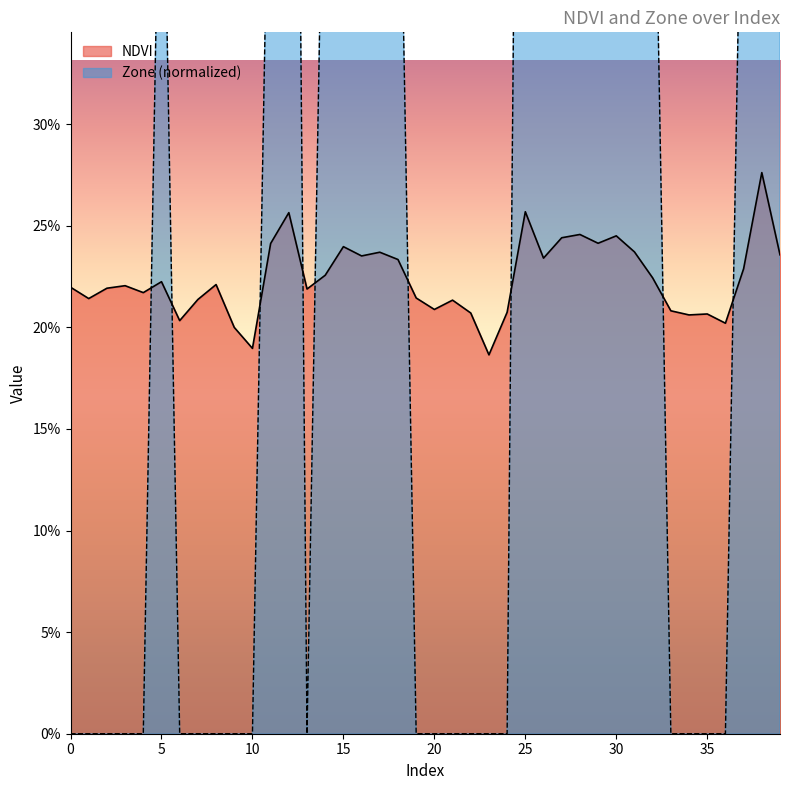

Between which two adjacent categories do Zone and NDVI first intersect?

4 and 5